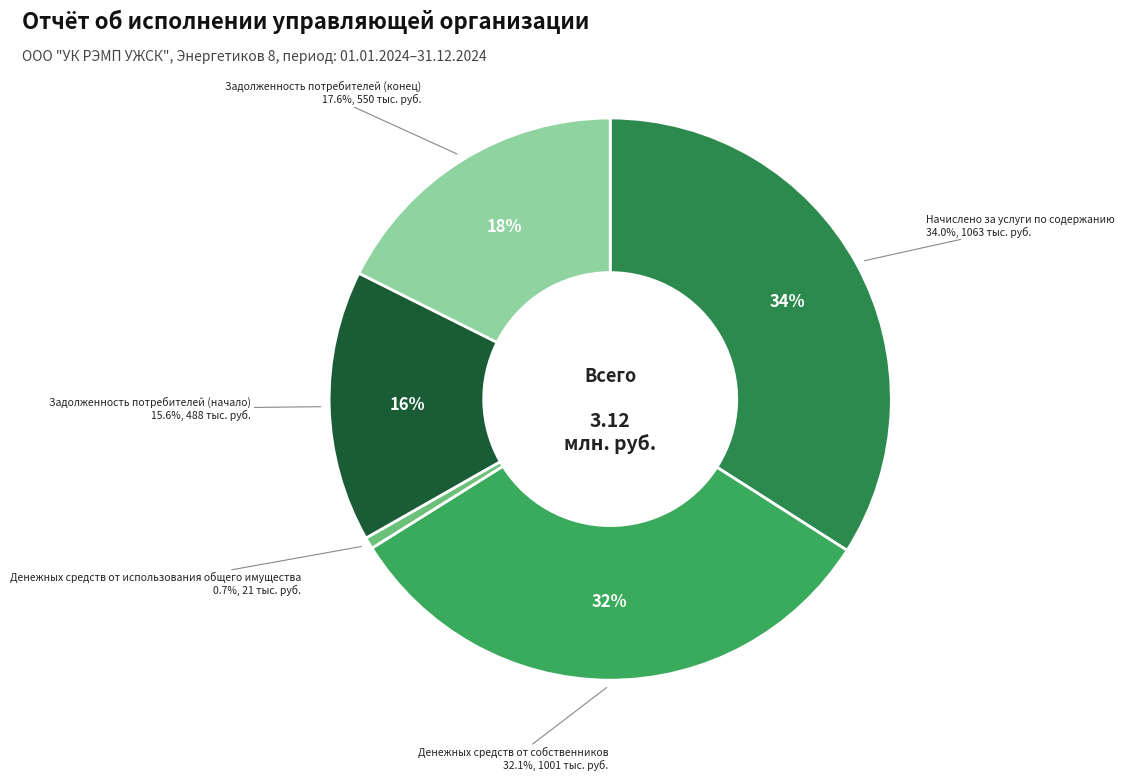

Which category has the biggest portion of the pie?

Начислено за услуги по содержанию